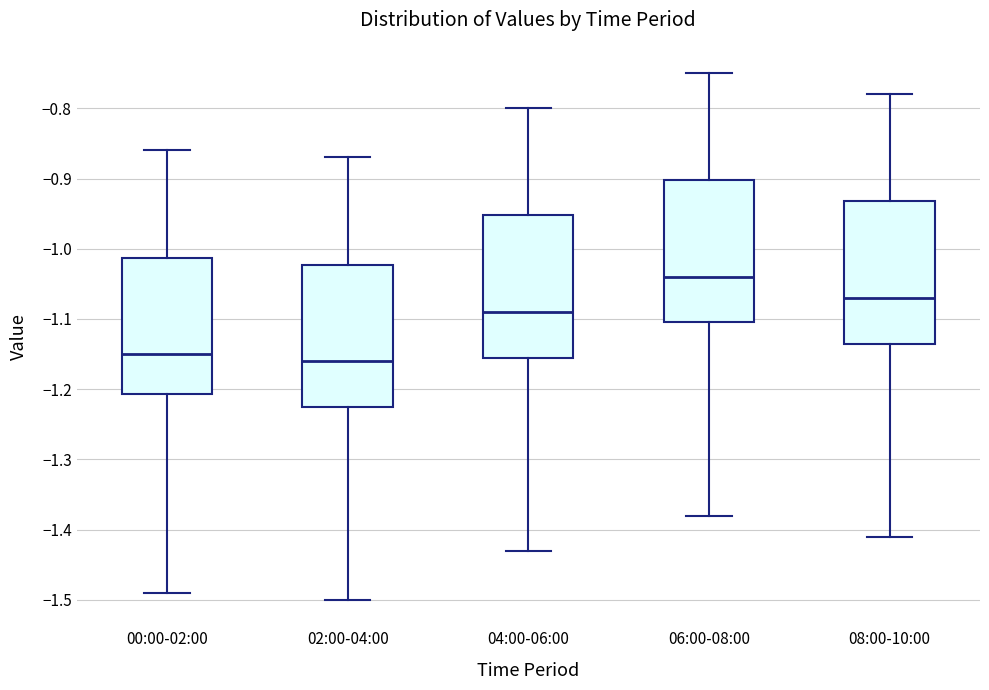

Reading left to right, read every box against the y-axis: the position of its median line, the range the box covers, and the ends of its whiskers. The values are not printed on the chart, so give them approximately, as read against the axis.

00:00-02:00: median -1.15, box -1.21 to -1.01, whiskers -1.49 to -0.86
02:00-04:00: median -1.16, box -1.22 to -1.02, whiskers -1.50 to -0.87
04:00-06:00: median -1.09, box -1.15 to -0.95, whiskers -1.43 to -0.80
06:00-08:00: median -1.04, box -1.10 to -0.90, whiskers -1.38 to -0.75
08:00-10:00: median -1.07, box -1.13 to -0.93, whiskers -1.41 to -0.78